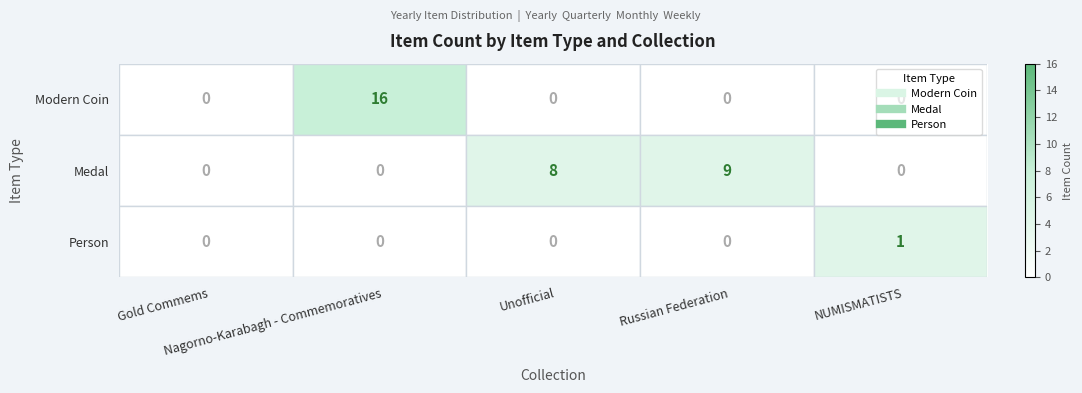

How many Medal values are between 0 and 8?

4